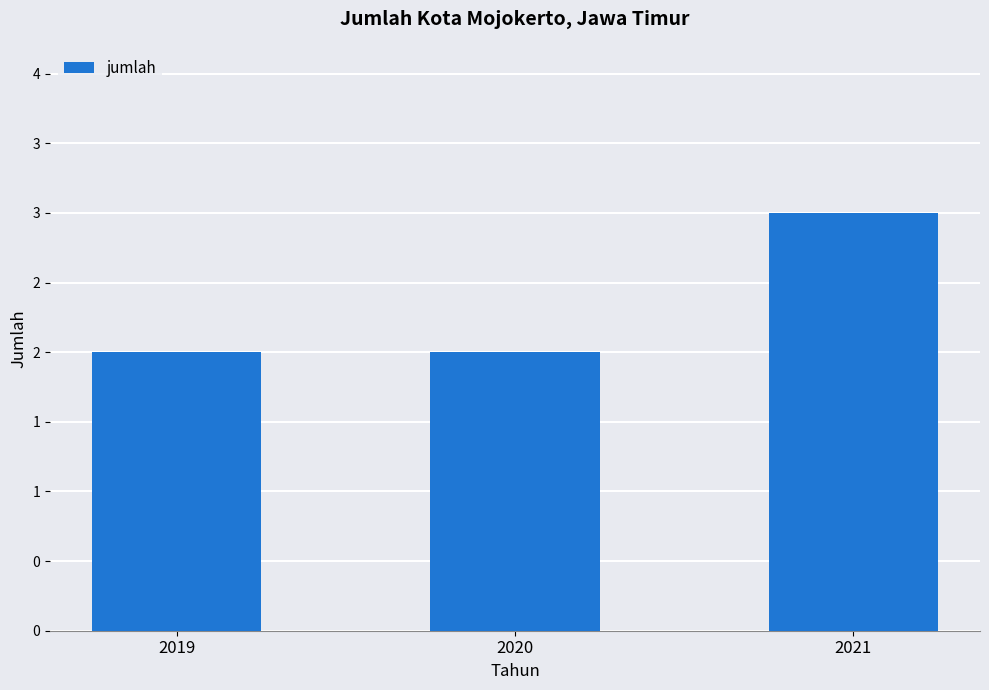

Reading right to left, what are all the values shown in this chart?

3	2	2